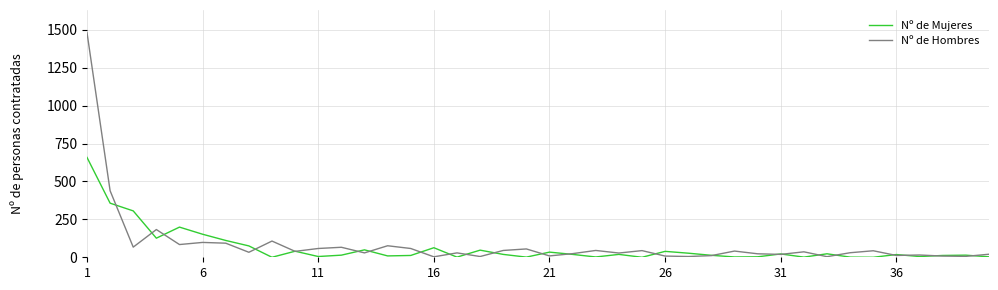

What is the greatest value displayed?

1483